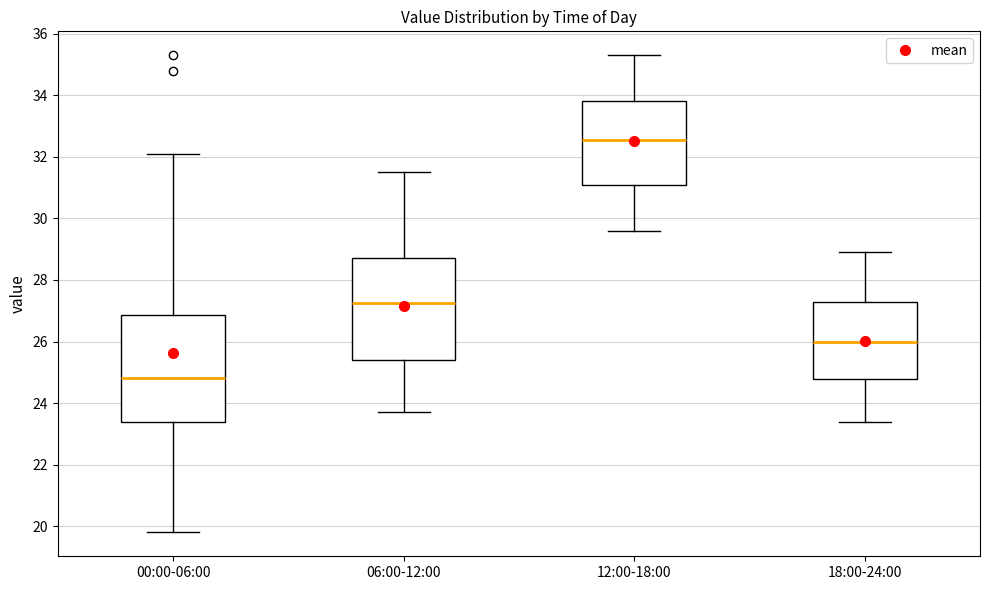

Reading left to right, transcribe this box plot: for each box, give where its median line is, the range the box spans, and where its two whiskers end, as read against the y-axis. The values are not printed on the chart, so give them approximately, as read against the axis.

00:00-06:00: median 24.8, box 23.4 to 26.8, whiskers 19.8 to 32.2
06:00-12:00: median 27.2, box 25.4 to 28.8, whiskers 23.8 to 31.6
12:00-18:00: median 32.6, box 31.0 to 33.8, whiskers 29.6 to 35.4
18:00-24:00: median 26.0, box 24.8 to 27.4, whiskers 23.4 to 29.0